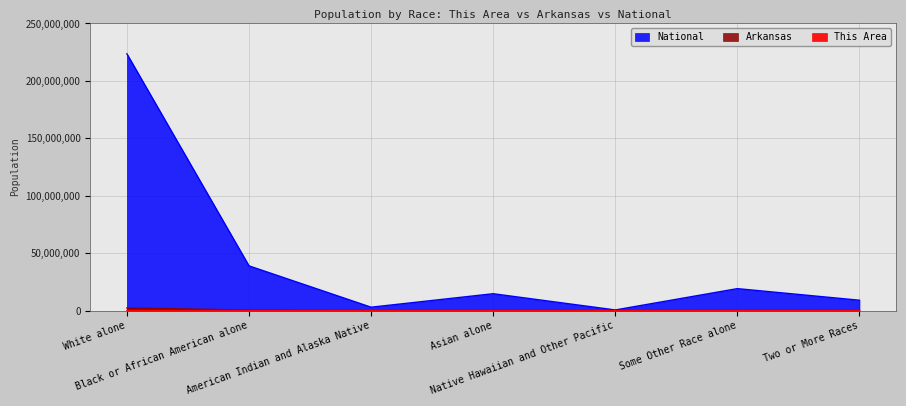

At Asian alone, list the series in order from largest to smallest.

National, Arkansas, This Area